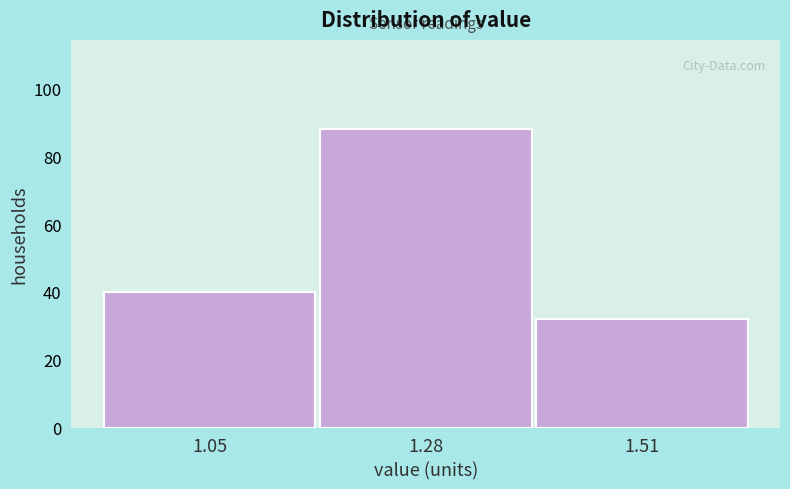

Reading left to right, transcribe this chart: for each bar, give the range it covers on the x-axis and its height. Neither the bar edges nor the heights are printed on the chart, so give them approximately, as read against the axes.

0.95 to 1.15: 40
1.15 to 1.40: 88
1.40 to 1.60: 32